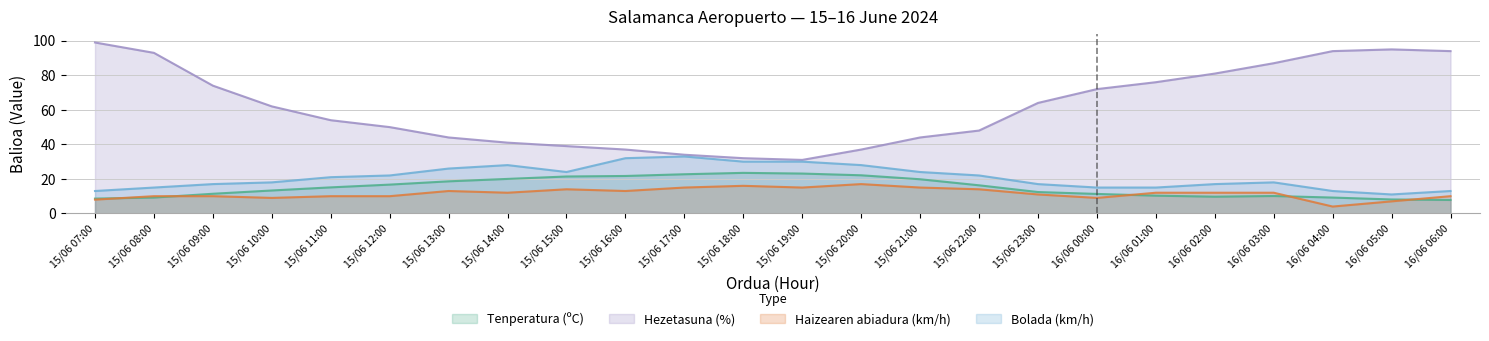

List the labels in order of Bolada (km/h) value, smallest first.

16/06 05:00, 15/06 07:00, 16/06 04:00, 16/06 06:00, 15/06 08:00, 16/06 00:00, 16/06 01:00, 15/06 09:00, 15/06 23:00, 16/06 02:00, 15/06 10:00, 16/06 03:00, 15/06 11:00, 15/06 12:00, 15/06 22:00, 15/06 15:00, 15/06 21:00, 15/06 13:00, 15/06 14:00, 15/06 20:00, 15/06 18:00, 15/06 19:00, 15/06 16:00, 15/06 17:00